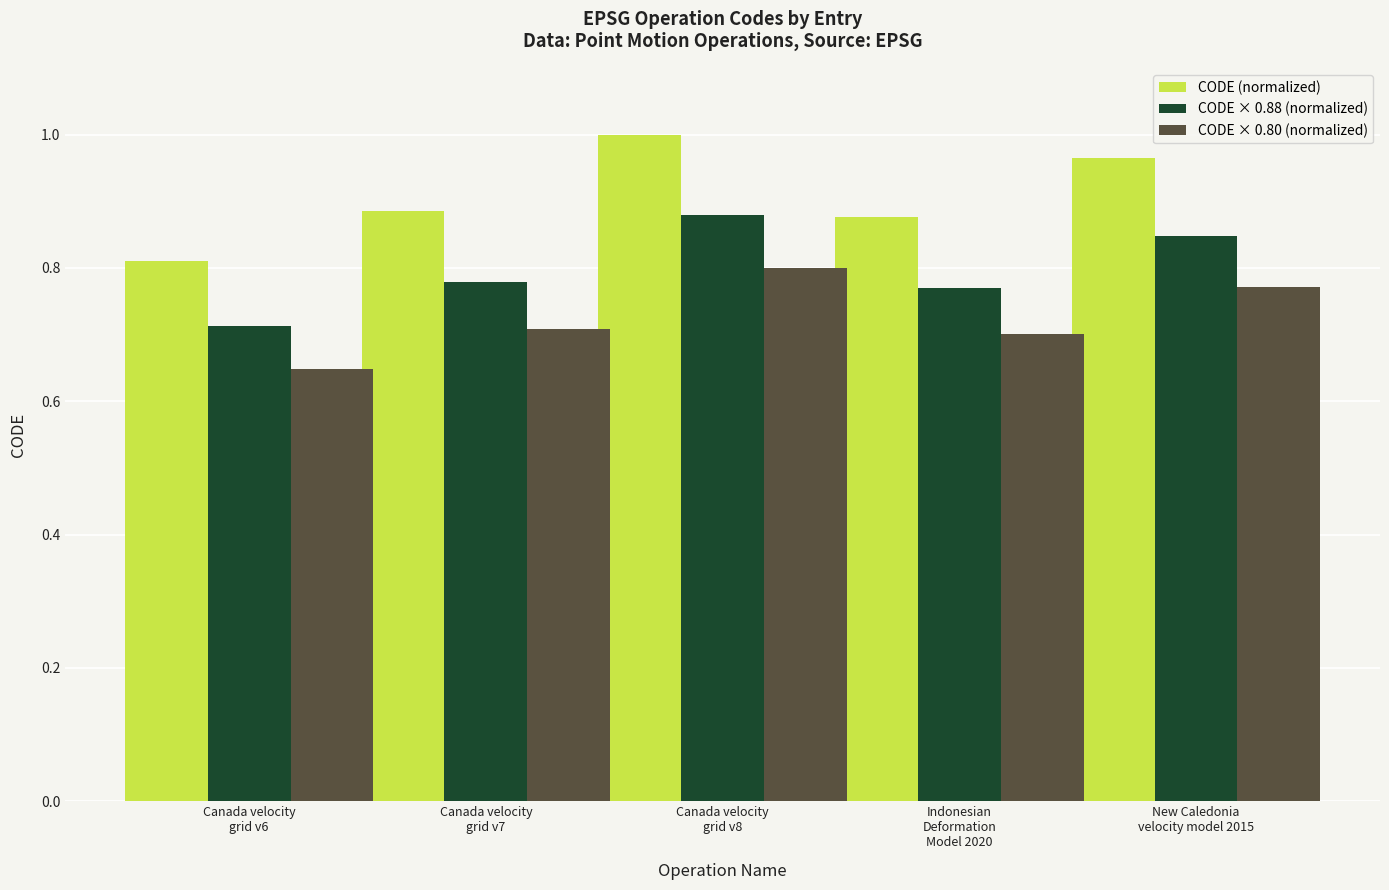

How many categories are shown in the chart?

5